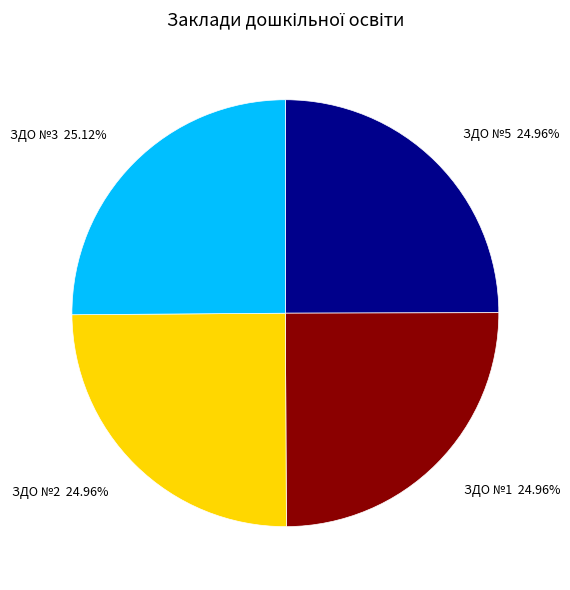

Does any single category account for the majority?

No